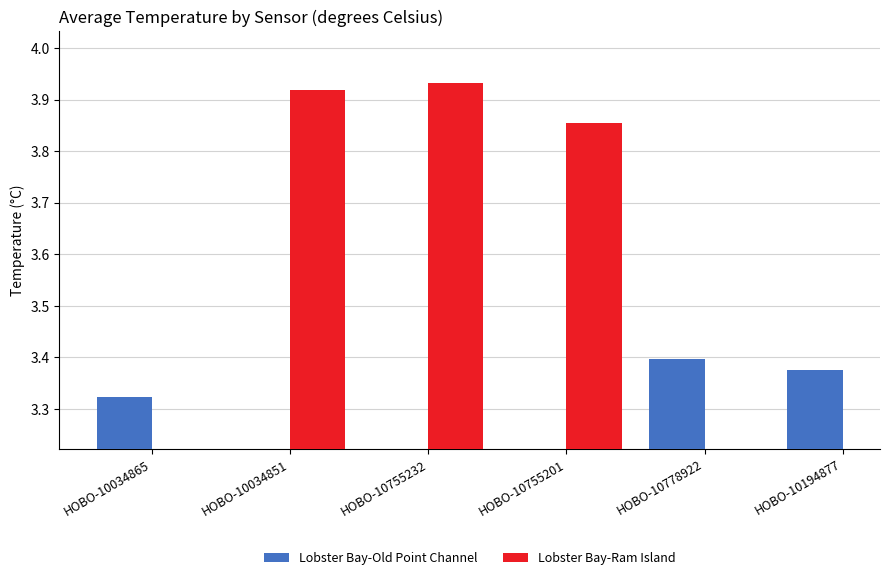

Which series has the largest total across all categories?

Lobster Bay-Ram Island